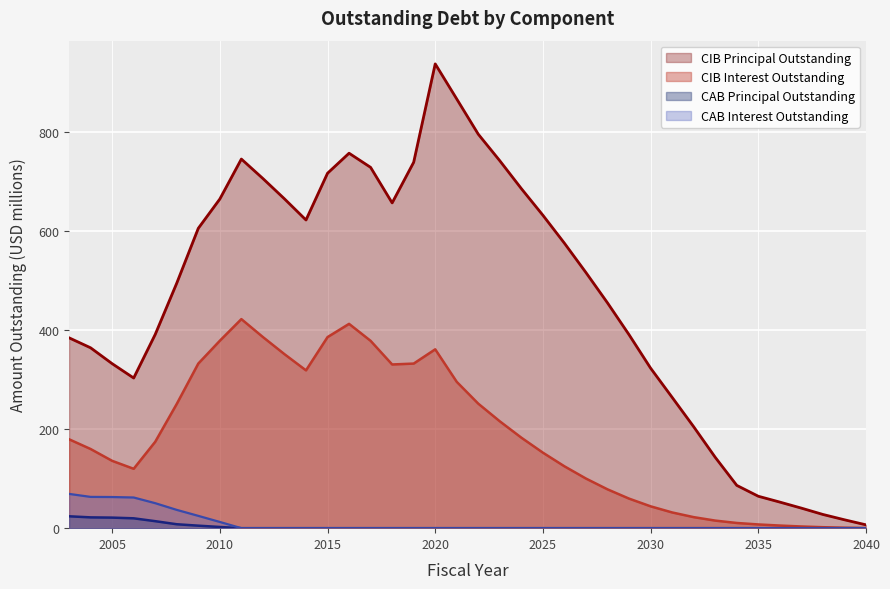

Which series changed the most between 2011 and 2027?

CIB Interest Outstanding